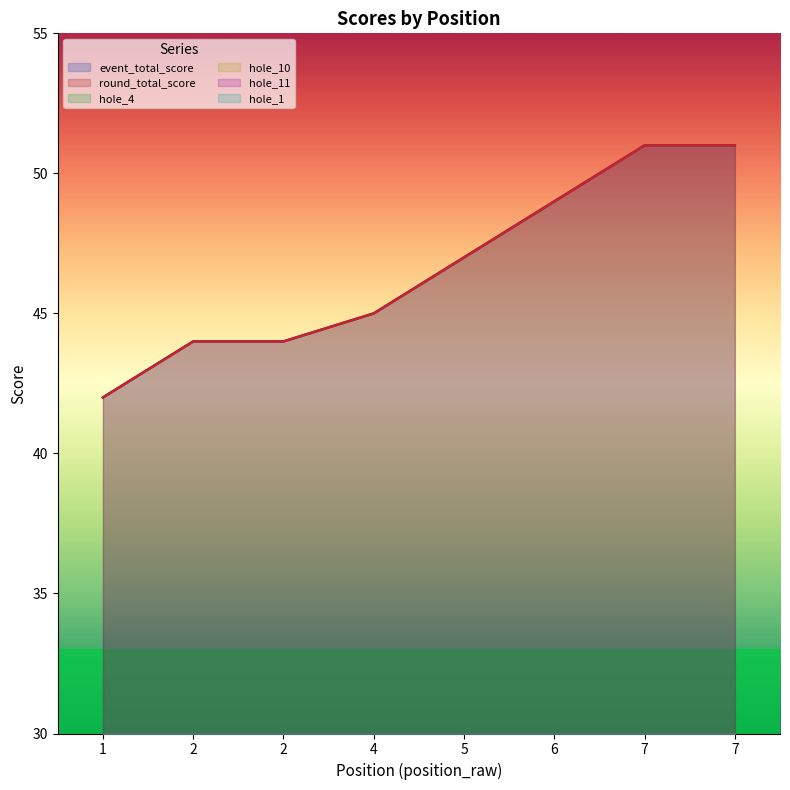

Between 7 and 7, which series saw the biggest shift?

hole_4